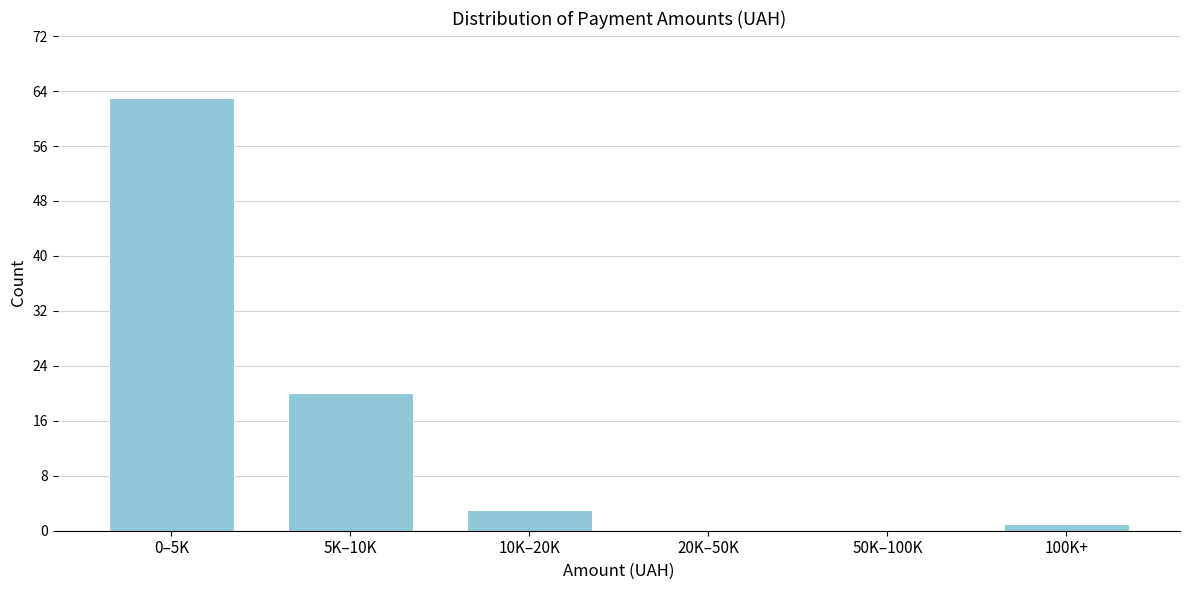

Reading left to right, transcribe all the data shown in this chart.

0–5K=63	5K–10K=20	10K–20K=3	20K–50K=0	50K–100K=0	100K+=1